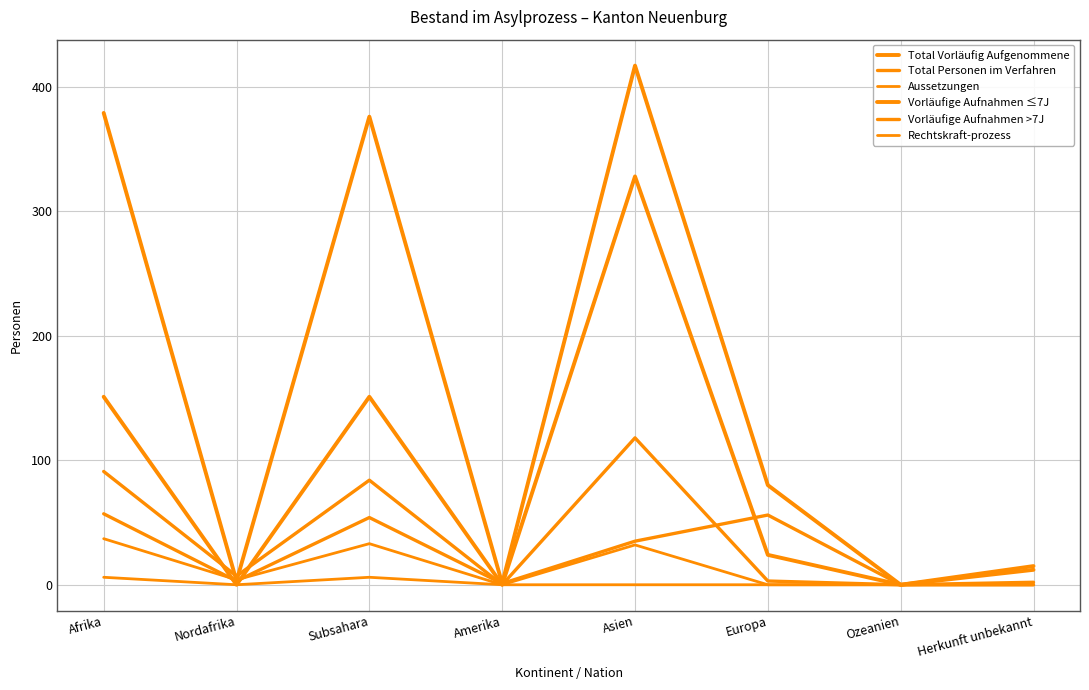

Which has a higher value, Amerika or Subsahara?

Subsahara